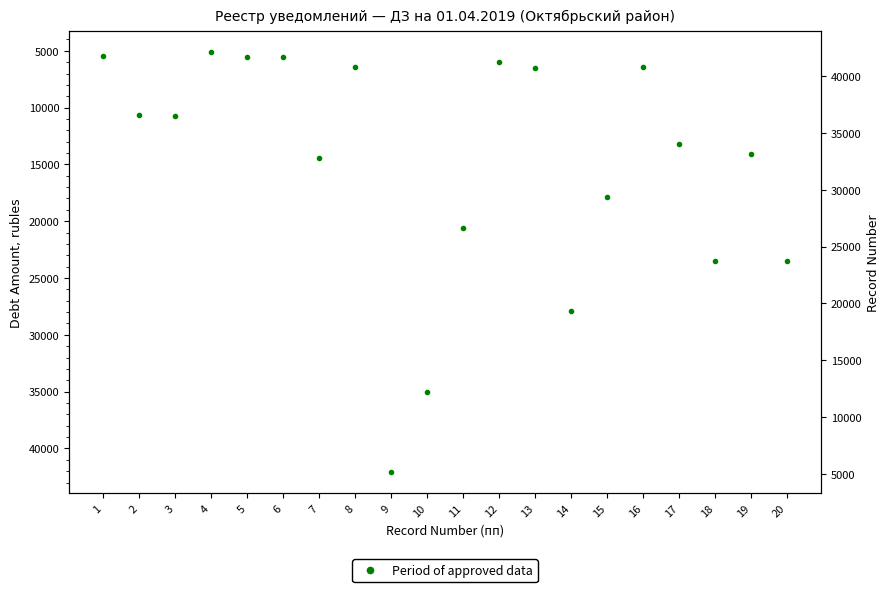

Which category has the lowest value across all series?

4